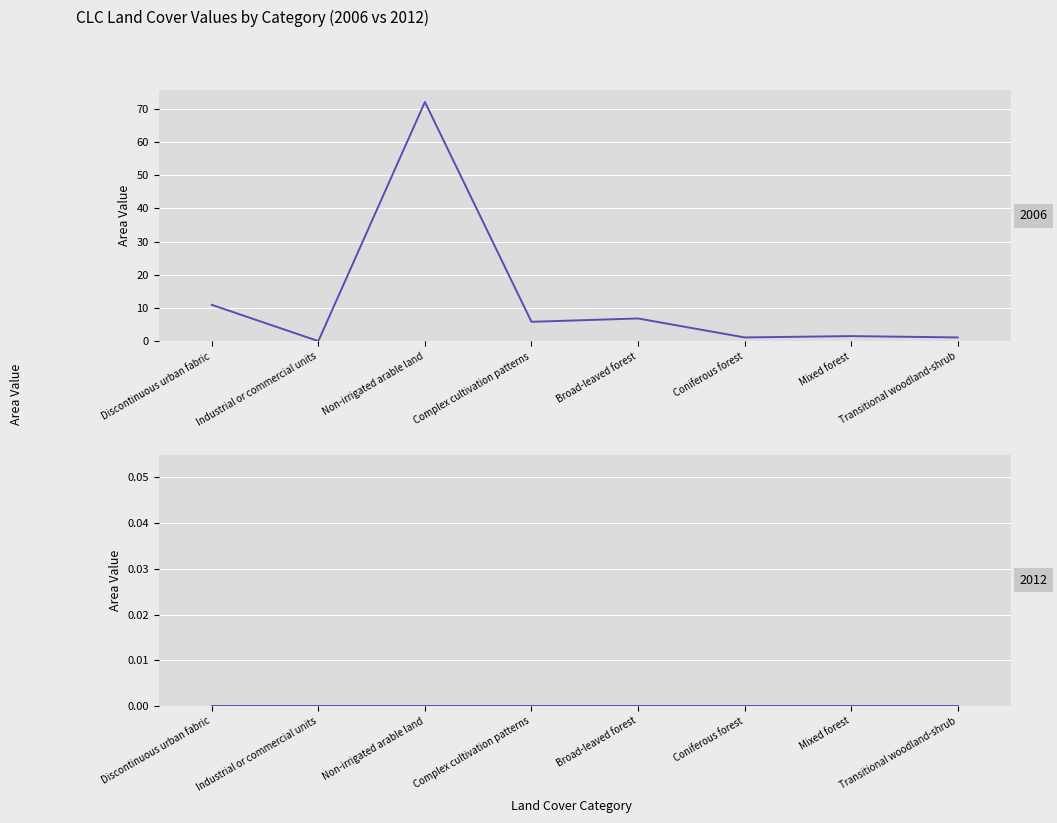

True or false: the data shows 3.9 at Complex cultivation patterns.

False